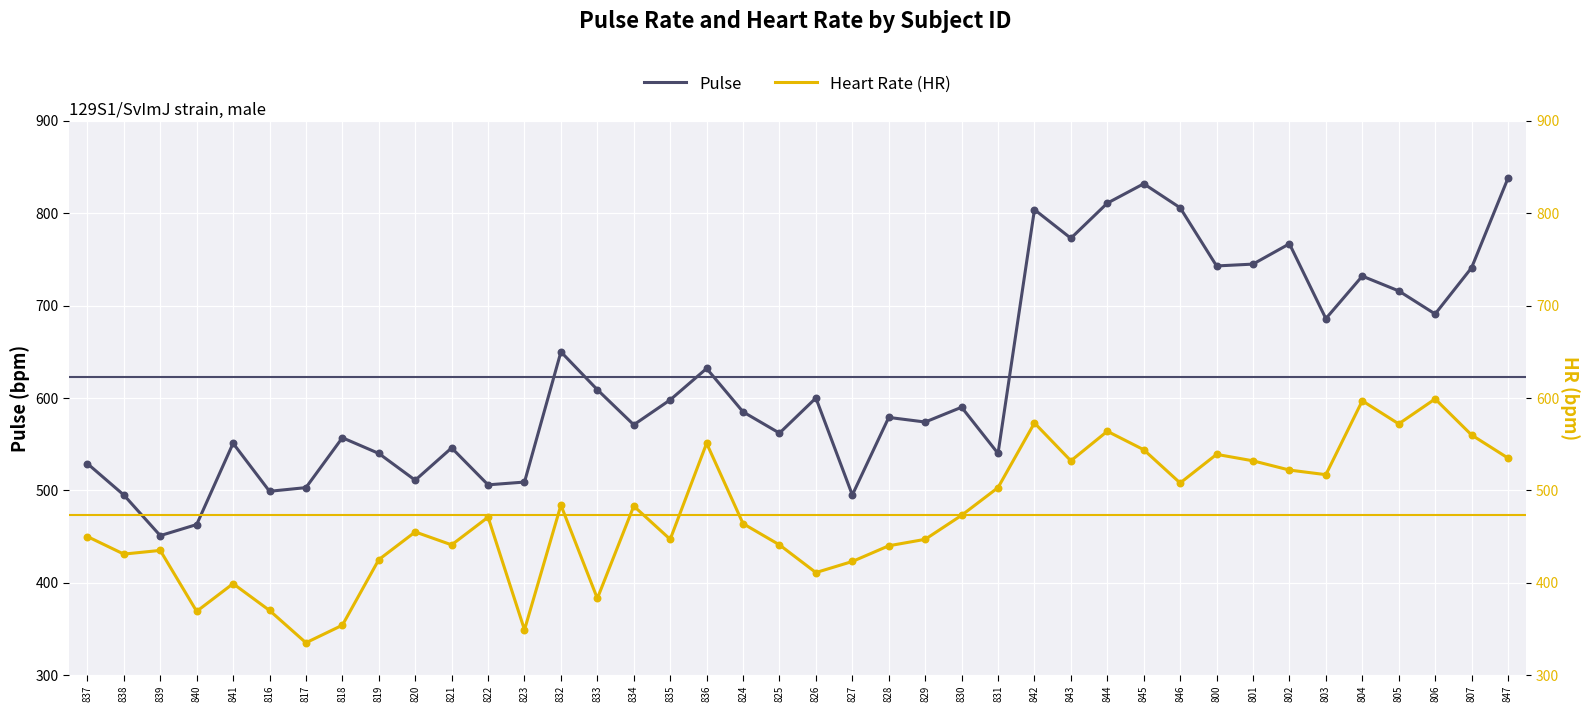

Is the value of Heart Rate (HR) at 828 greater than the value of Pulse at 800?

No